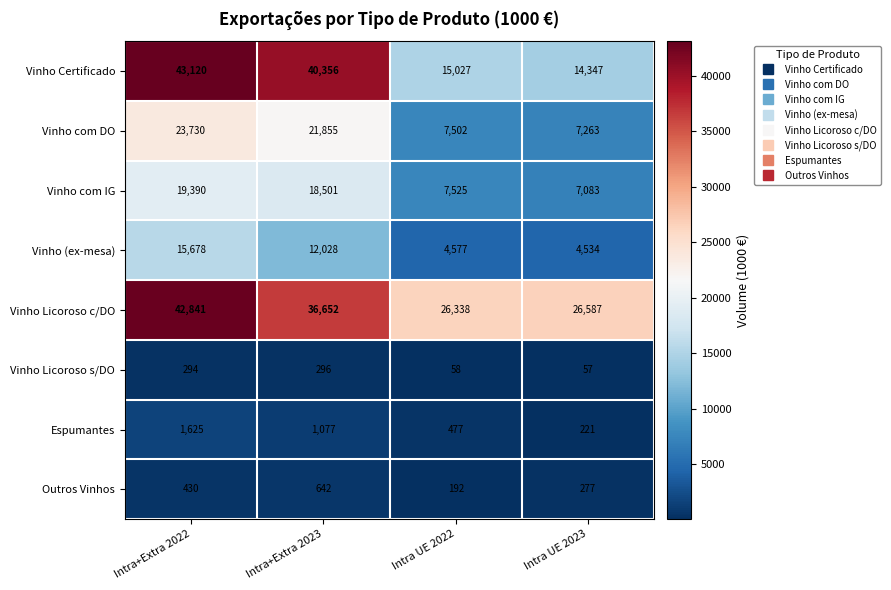

What is the approximate value of Outros Vinhos at Intra UE 2023, to the nearest 50?

300